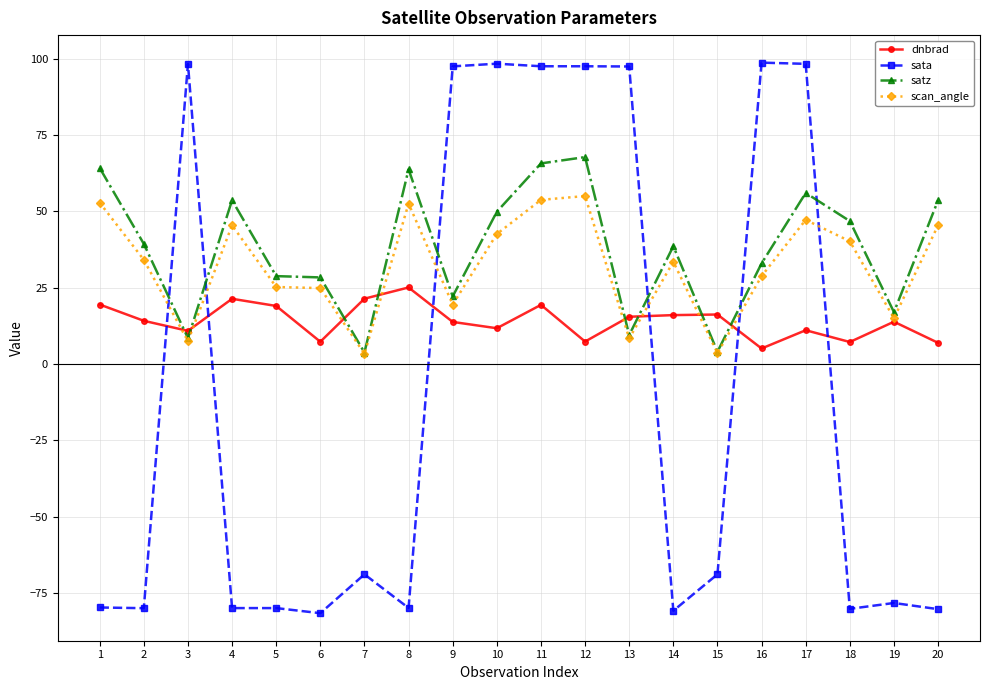

What is the total value across all series at 20?

25.7